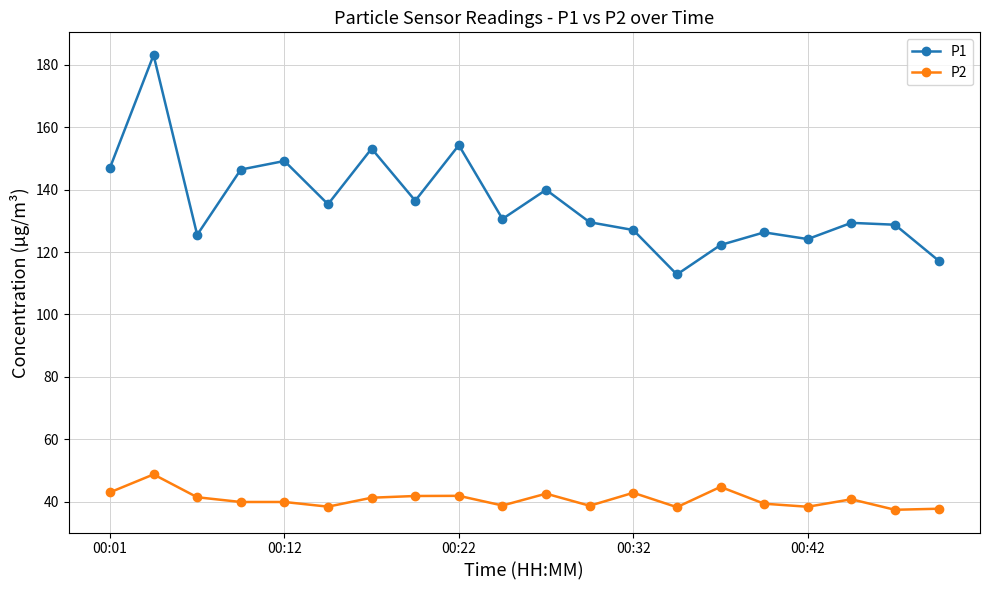

List the series in order of their peak value, highest first.

P1, P2